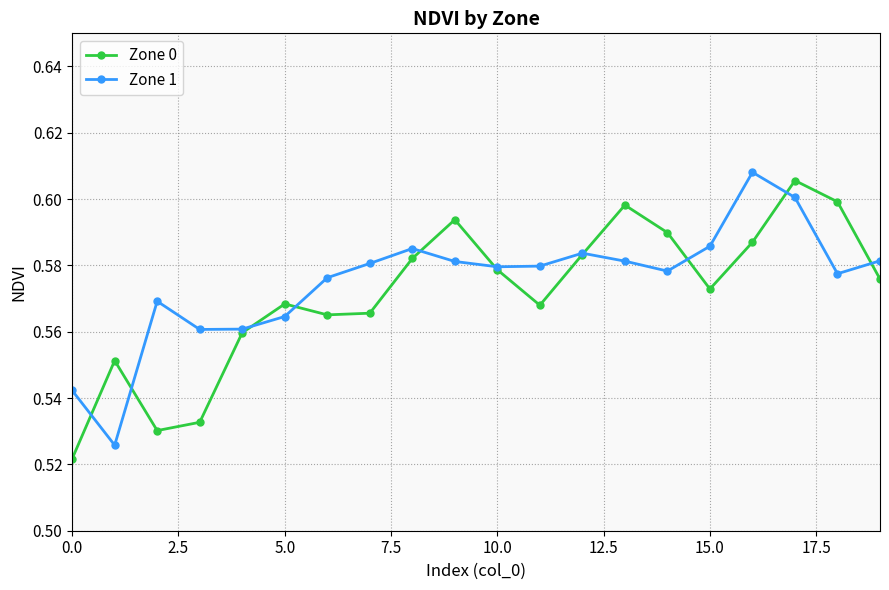

At how many categories does at least one series exceed 0?

20